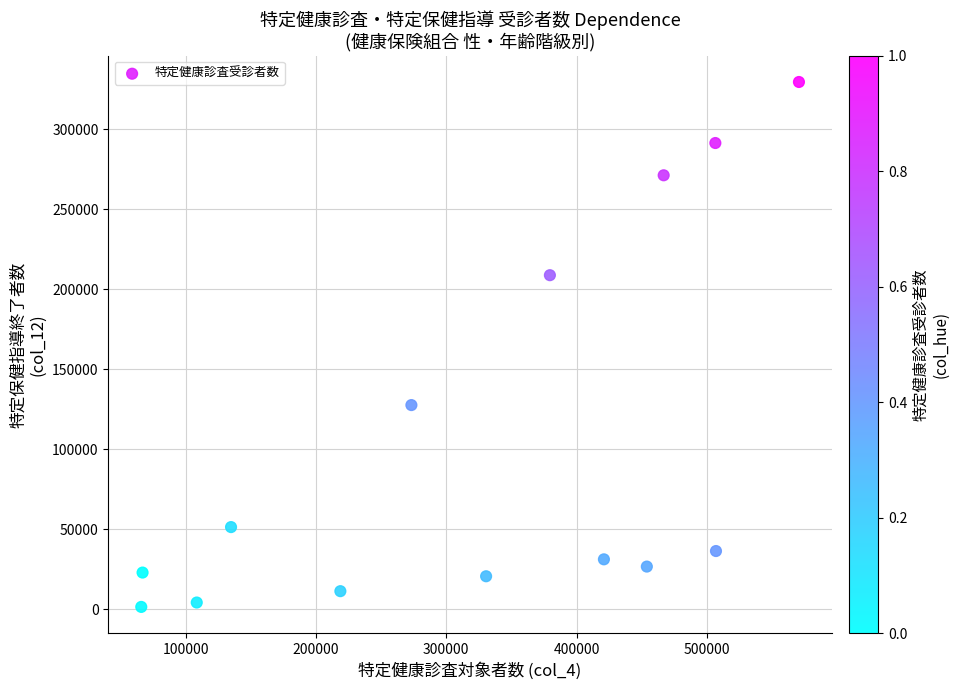

What is the range of Y values (max minus min)?

327864